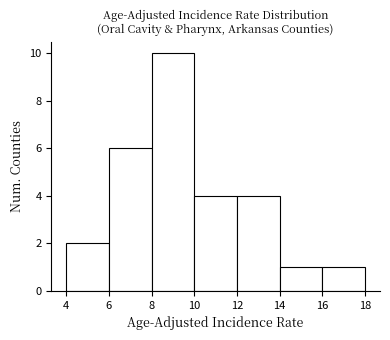

Reading left to right, transcribe this chart: for each bar, give the range it covers on the x-axis and its height. The values are not printed on the chart, so give them approximately, as read against the axis.

4 to 6: 2
6 to 8: 6
8 to 10: 10
10 to 12: 4
12 to 14: 4
14 to 16: 1
16 to 18: 1